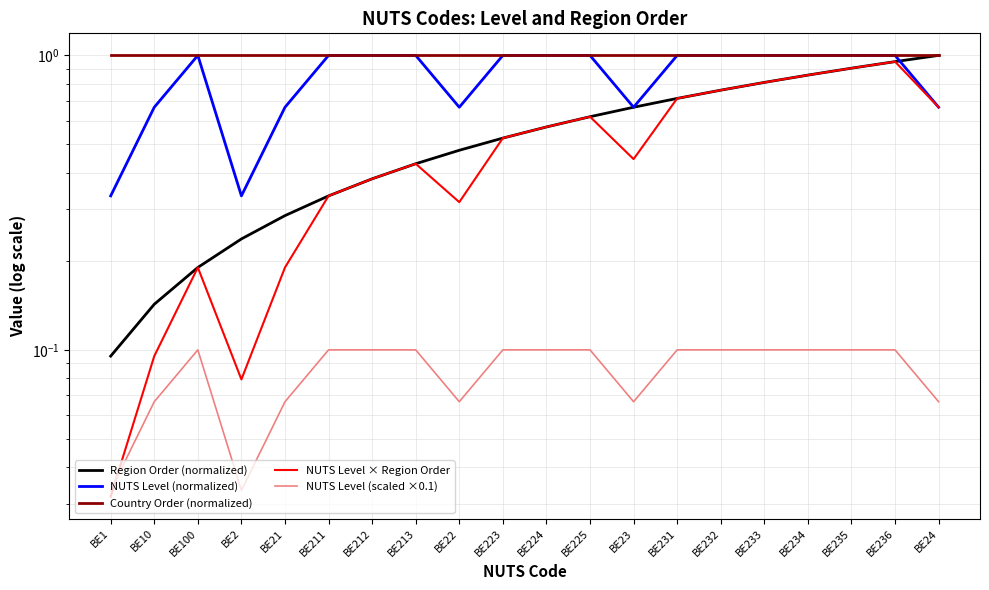

True or false: Country Order (normalized) and NUTS Level (normalized) cross at least once.

False